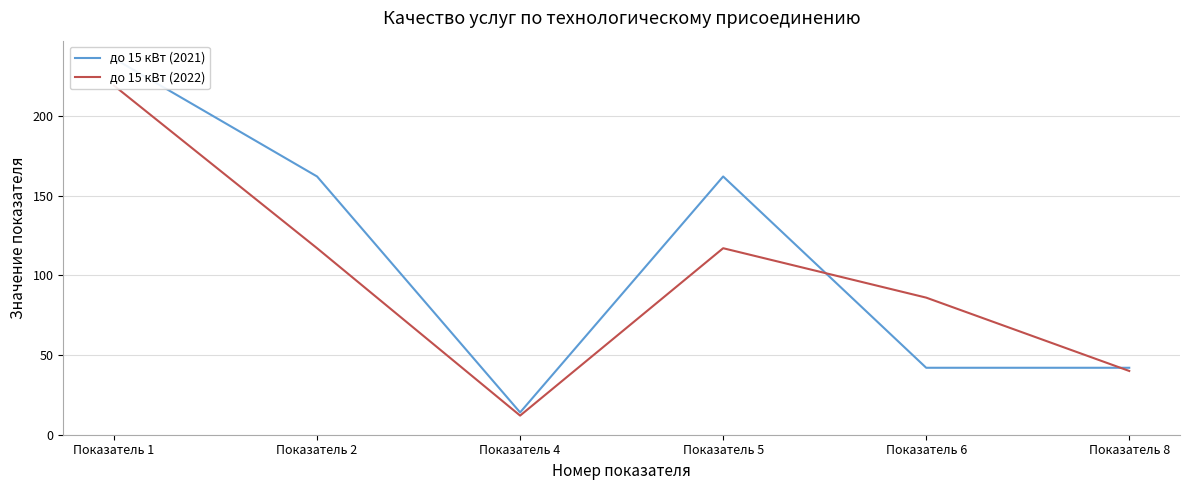

Reading left to right, extract all data points from this chart.

до 15 кВт (2021): 236	162	14	162	42	42
до 15 кВт (2022): 219	117	12	117	86	40